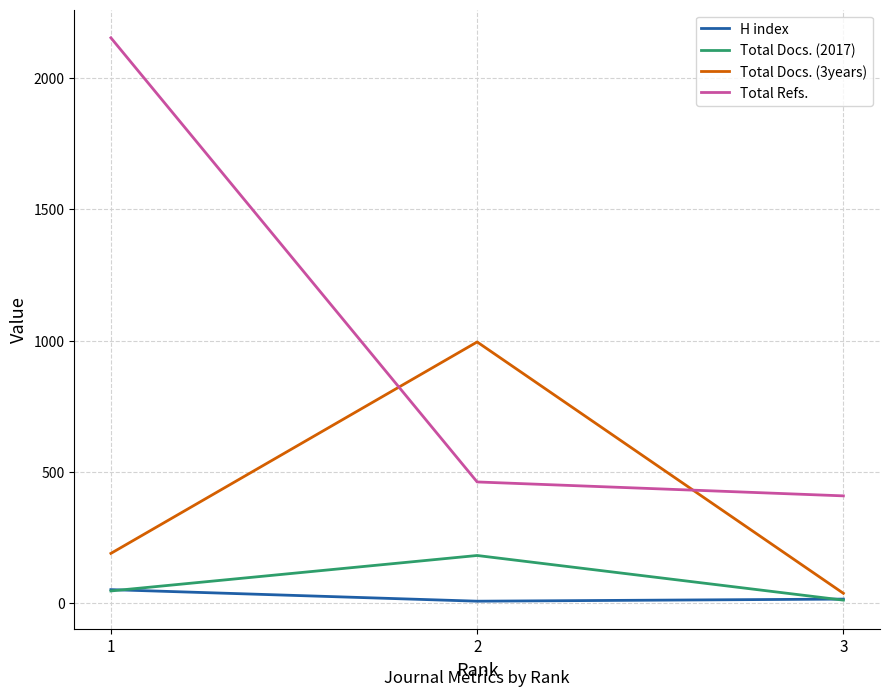

Which series has the largest range (max minus min)?

Total Refs.